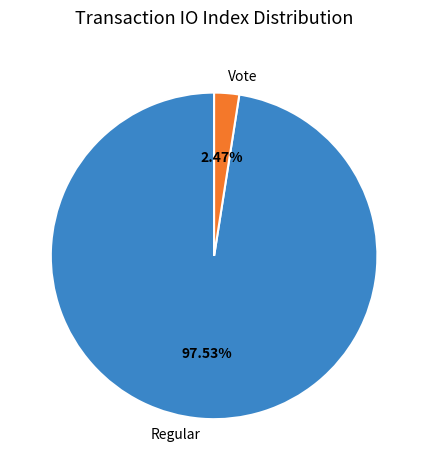

What is the ratio of the value at Regular to the value at Vote?

39.5